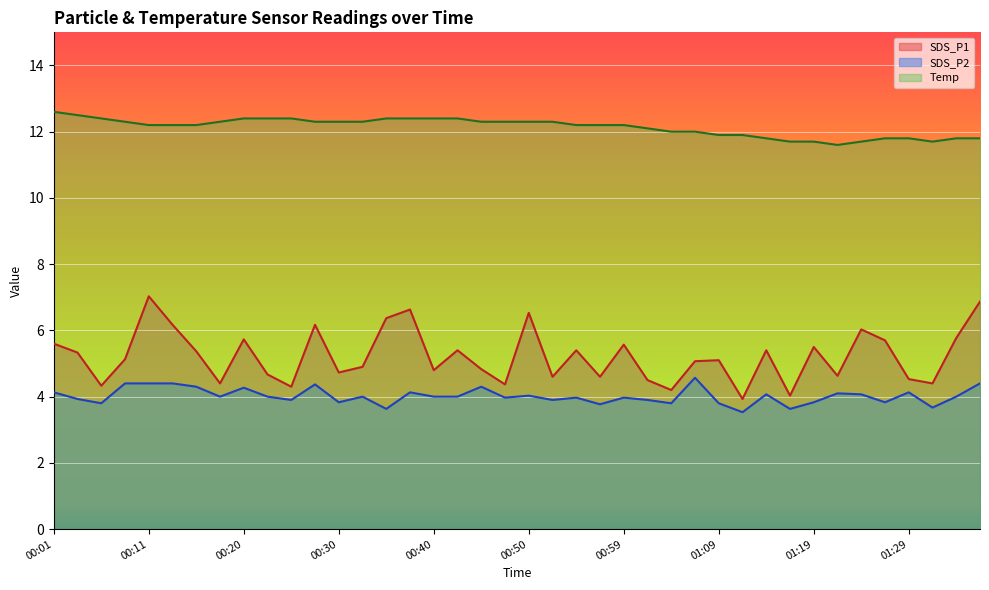

What is the label of the 37th point from the left?

01:29